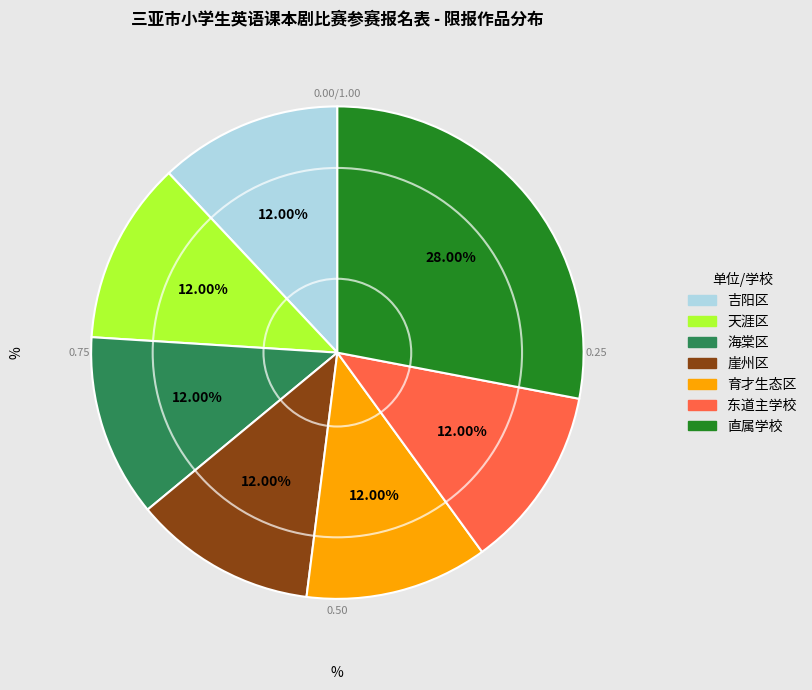

Count the number of slices in the pie.

7